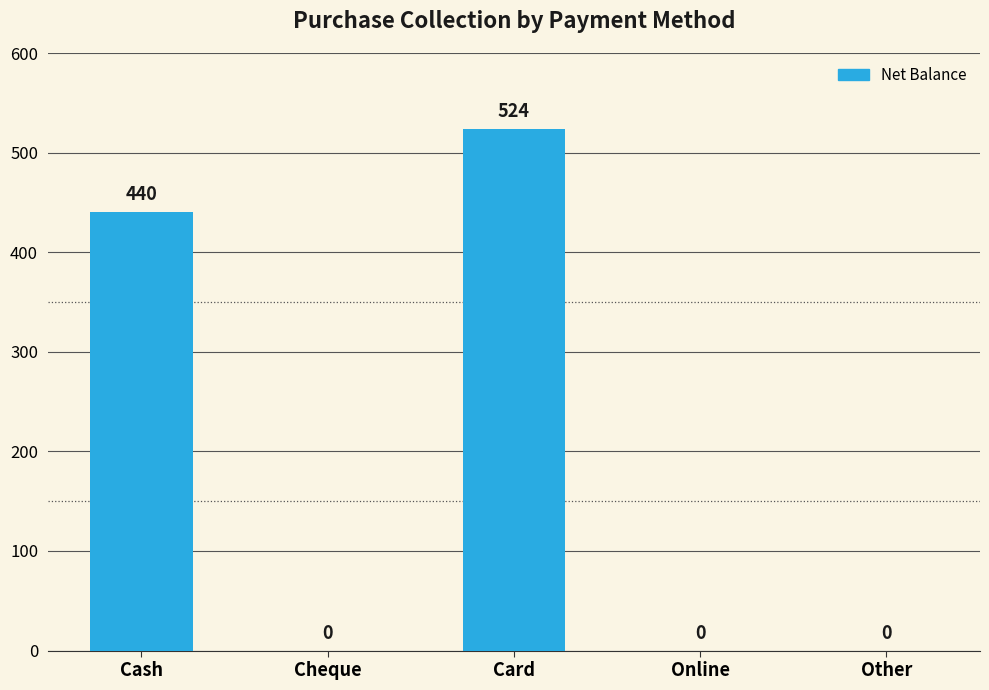

What is the sum of all values?

964